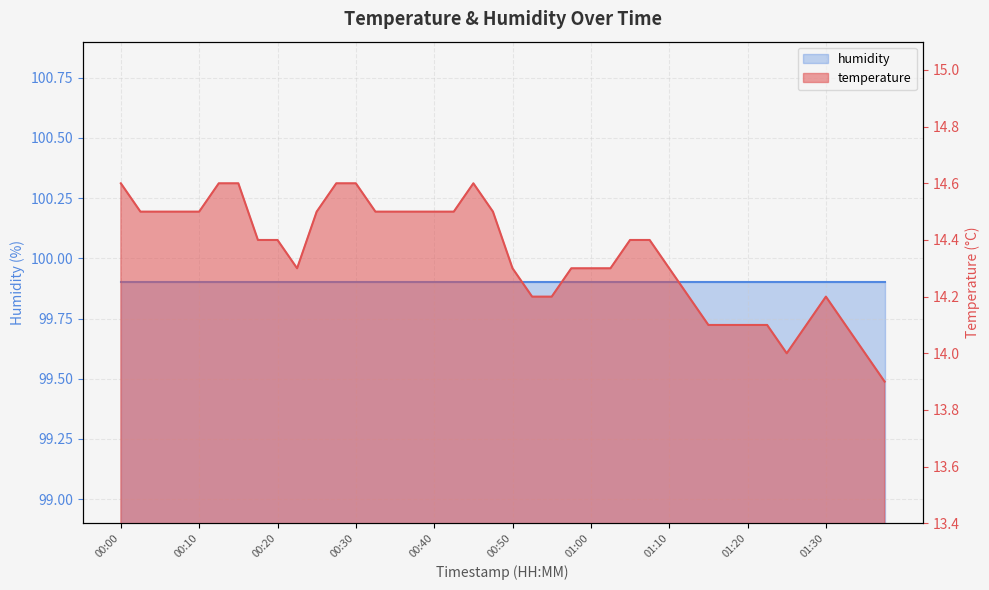

Count the number of categories in the chart.

40